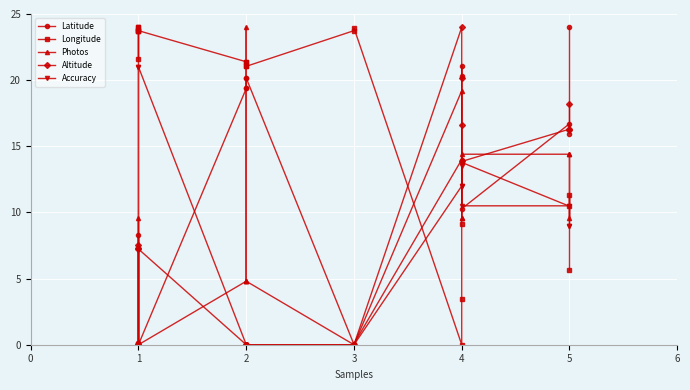

At which label does Photos first exceed 4?

1